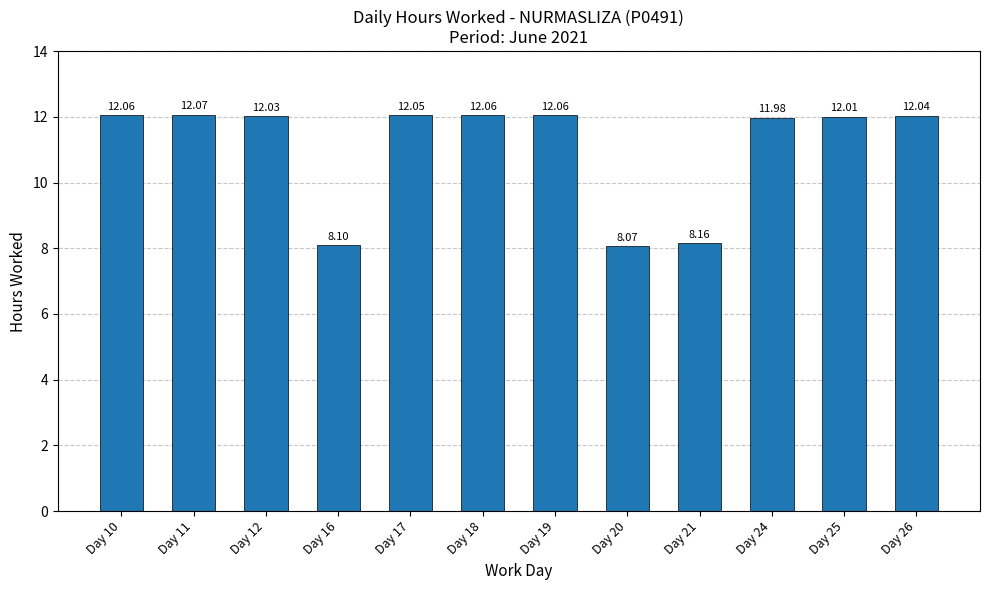

How many data points are above 12?

8